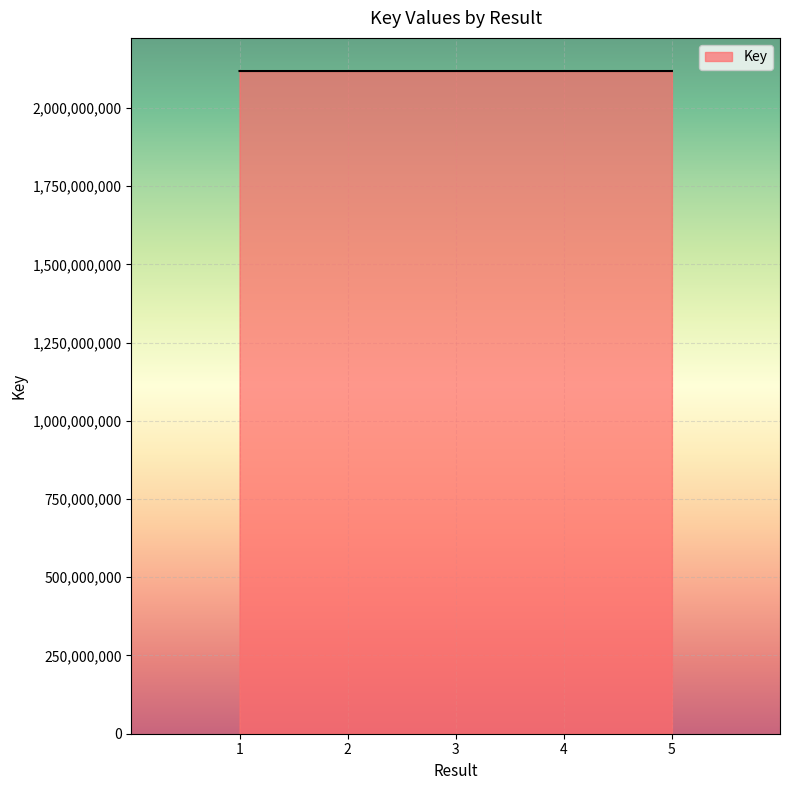

What is the minimum value shown in the chart?

2117878808